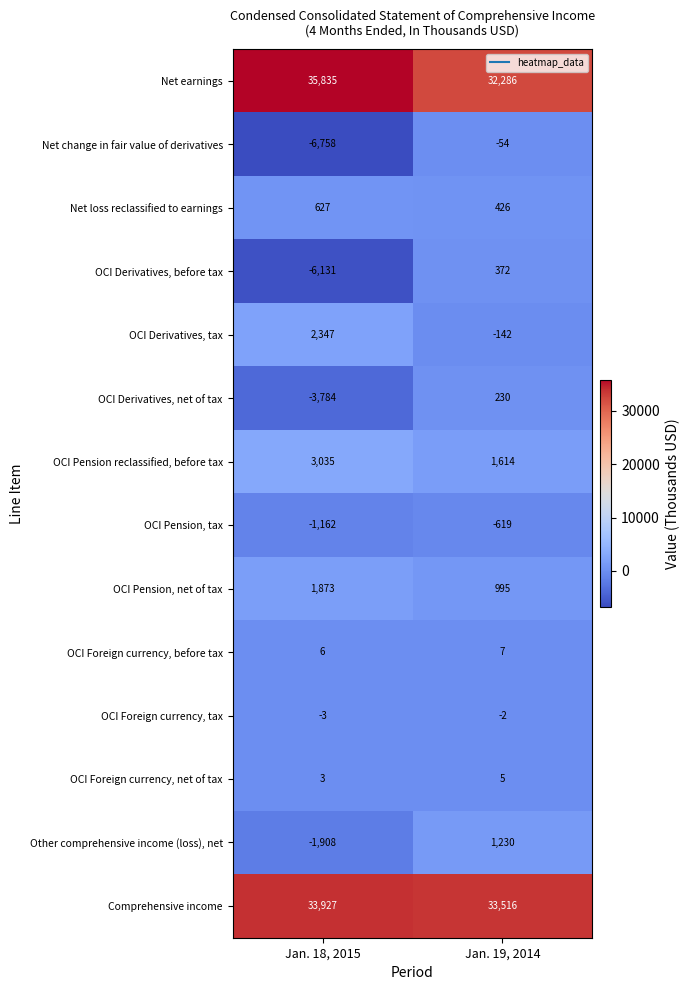

What is the sum of all Net loss reclassified to earnings values?

1053